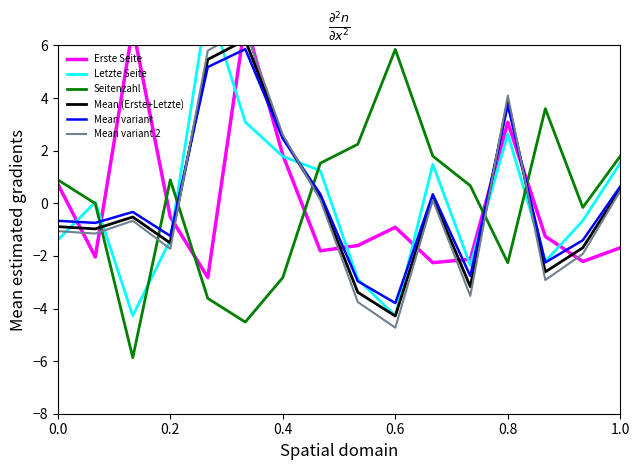

The Seitenzahl series shows 0.9 at 1.0. True or false?

False